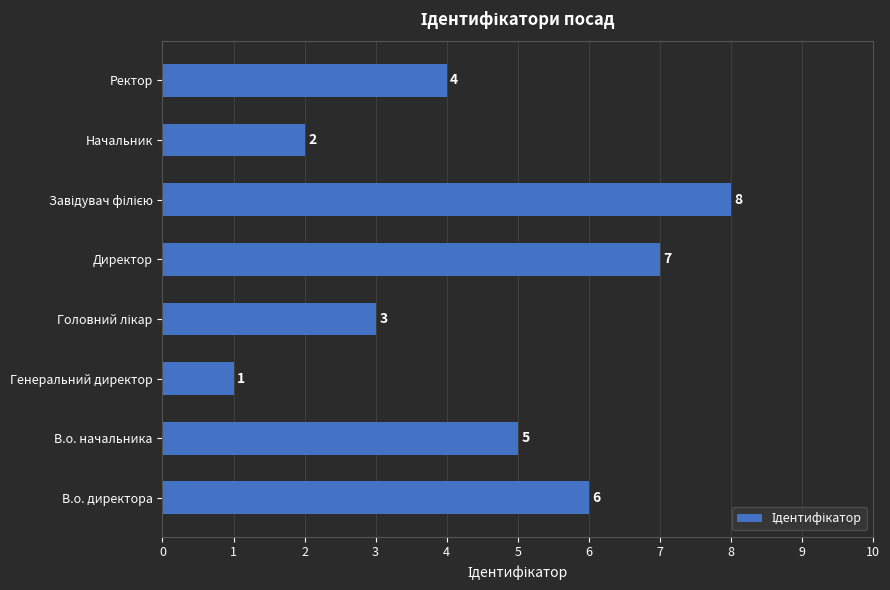

Count the values in the range 3 to 7.

5